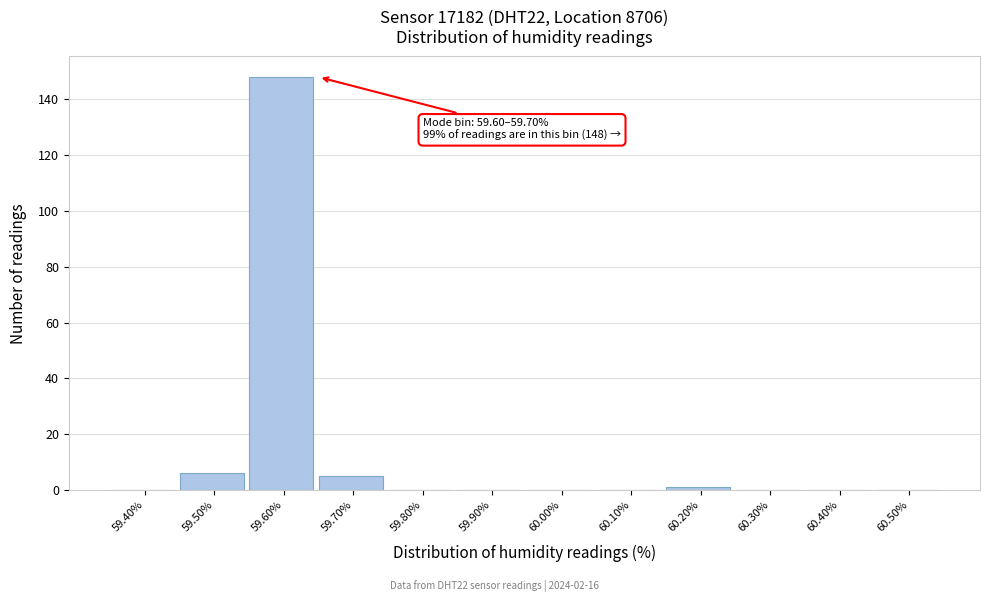

Reading left to right, what are all the values shown in this chart?

59.40%=0	59.50%=6	59.60%=148	59.70%=5	59.80%=0	59.90%=0	60.00%=0	60.10%=0	60.20%=1	60.30%=0	60.40%=0	60.50%=0